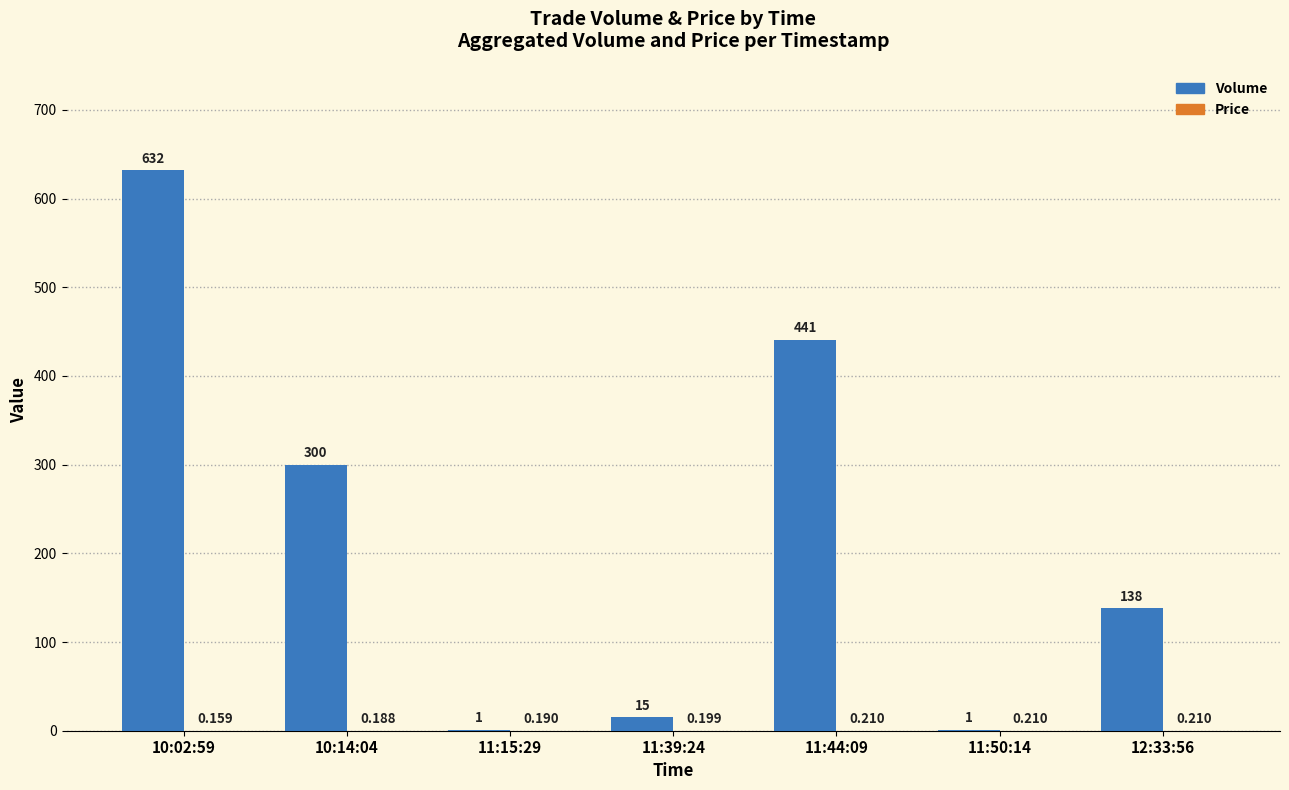

Which series changed the most between 11:44:09 and 11:50:14?

Volume